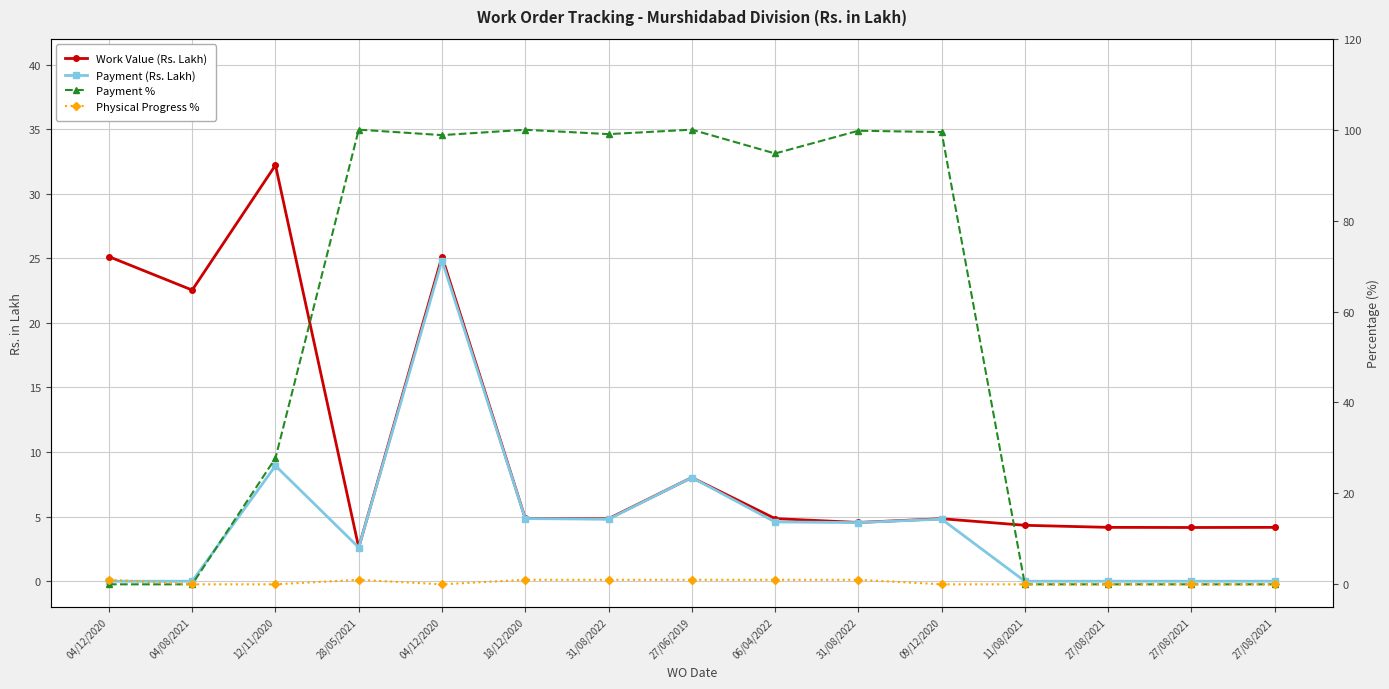

Count the number of categories in the chart.

15